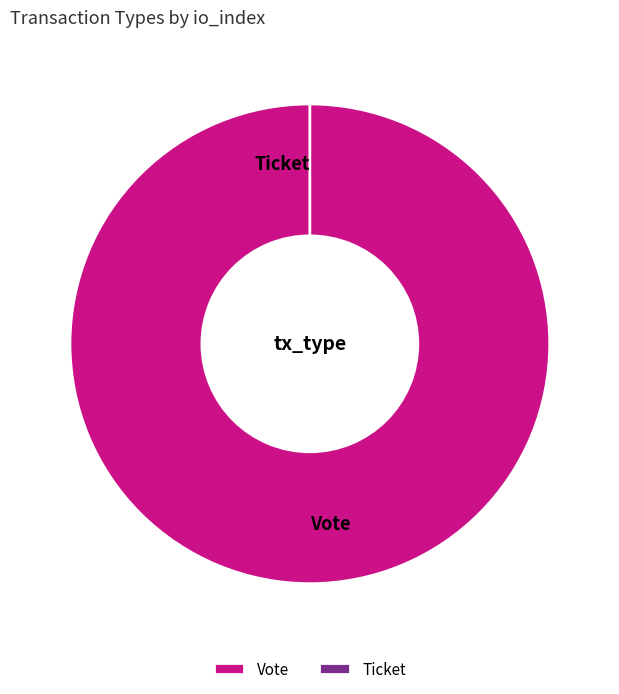

Does any single category account for the majority?

Yes